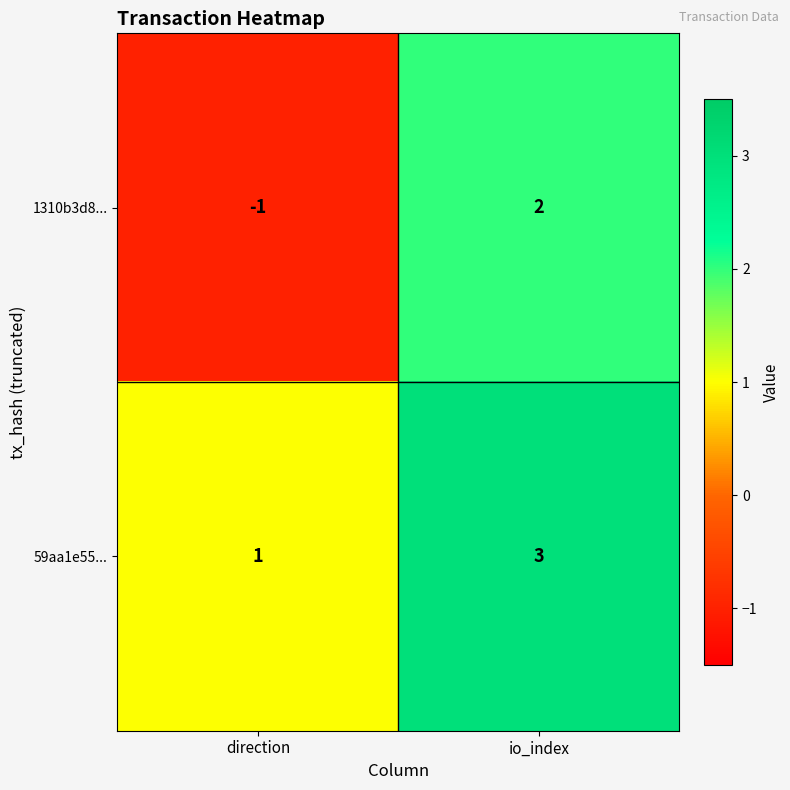

What is the maximum value shown in the chart?

3